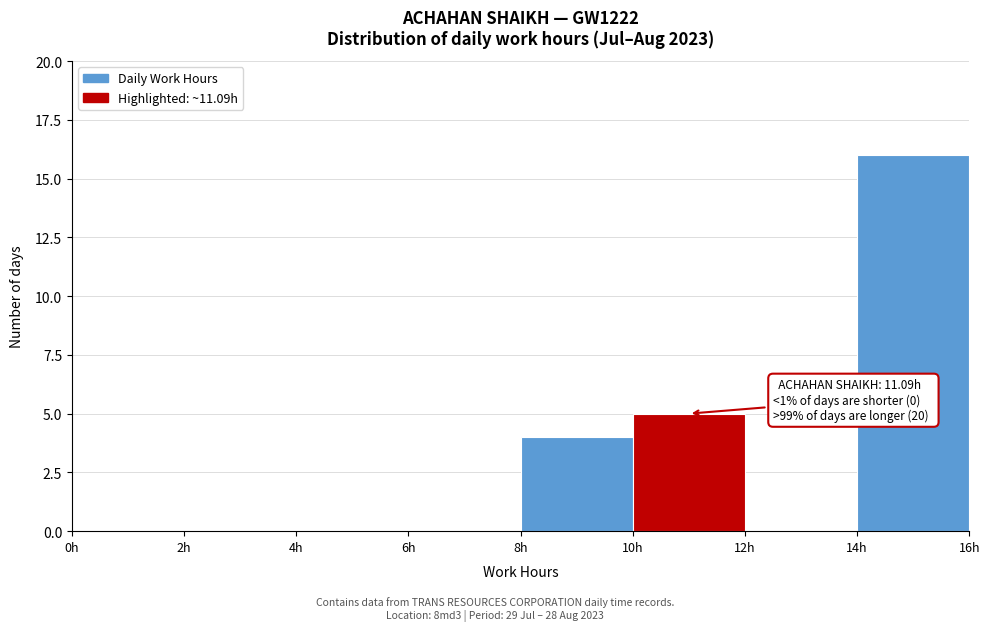

Which range on the x-axis has the tallest bar?

14 to 16